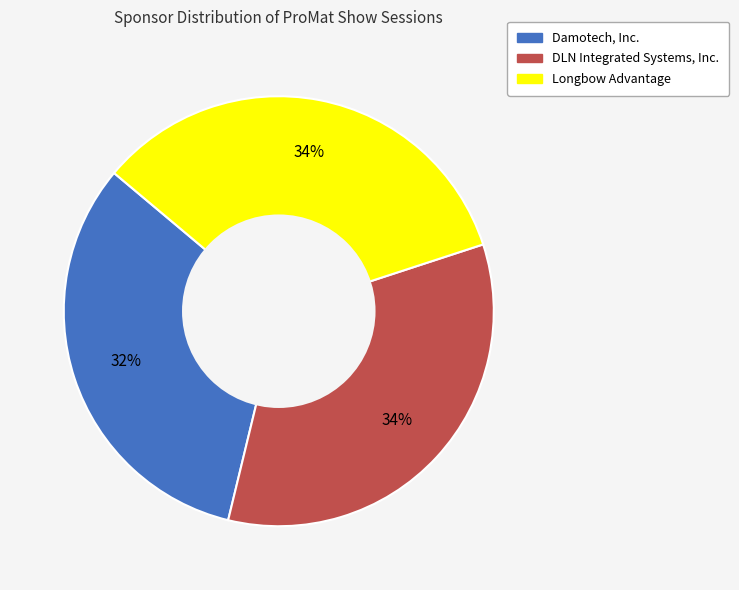

How many segments does this pie chart have?

3